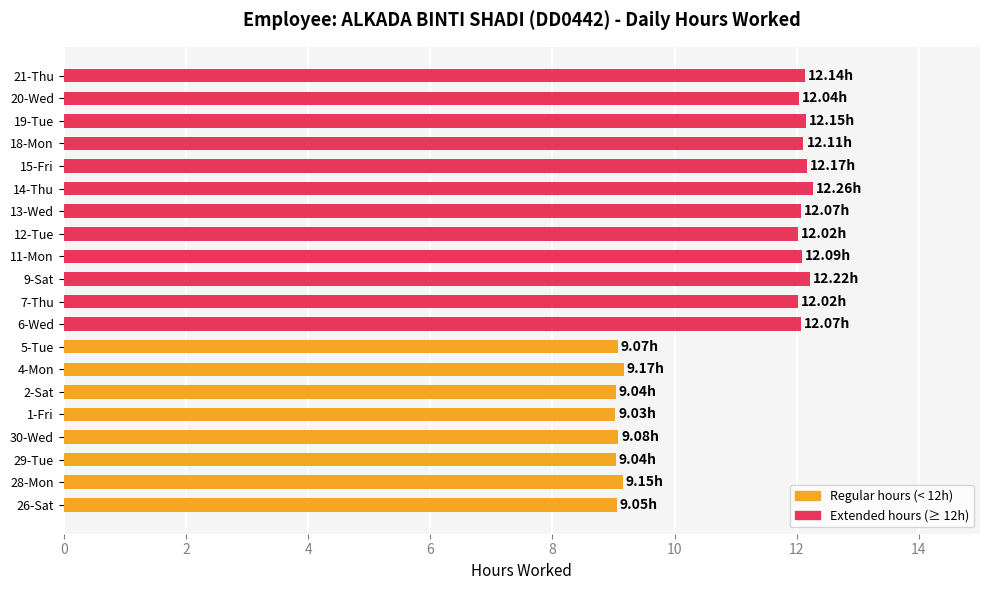

Which has a higher value, 30-Wed or 7-Thu?

7-Thu